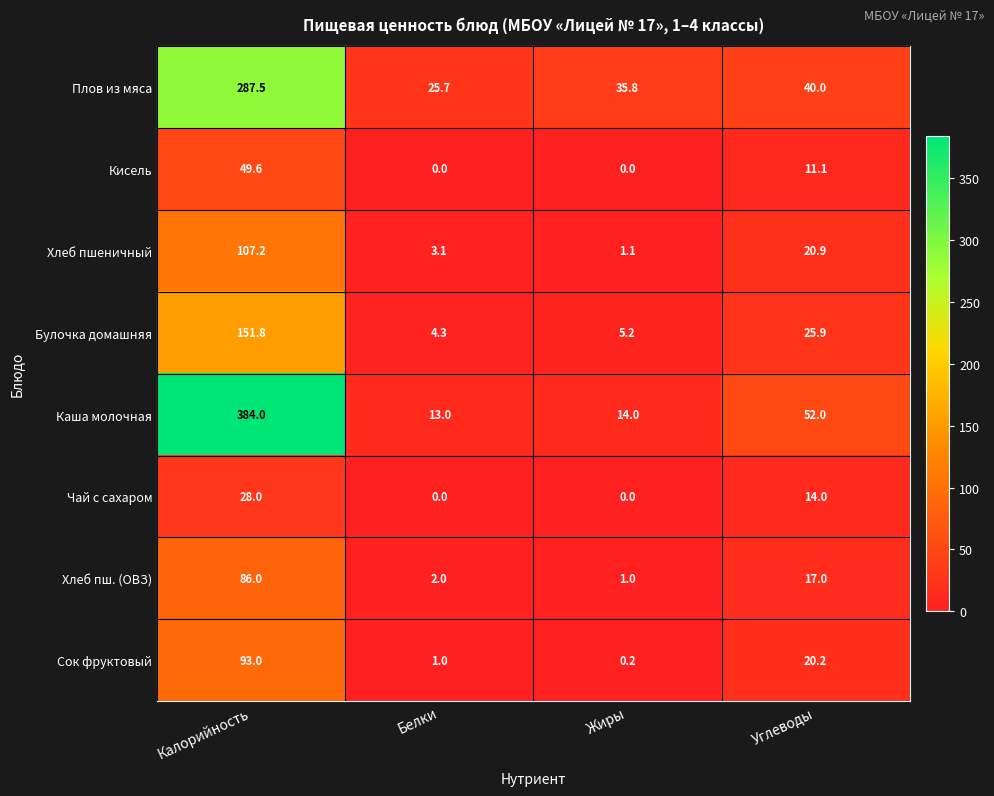

Which series has the widest spread of values?

Каша молочная